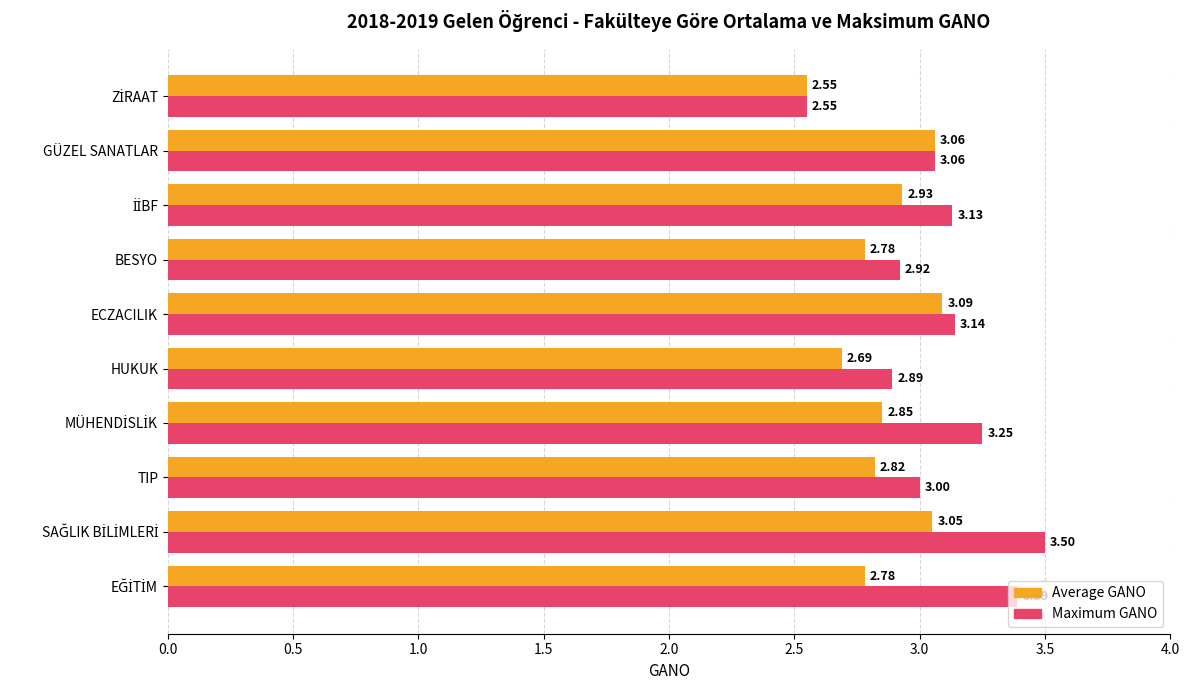

Which series has the largest range (max minus min)?

Maximum GANO